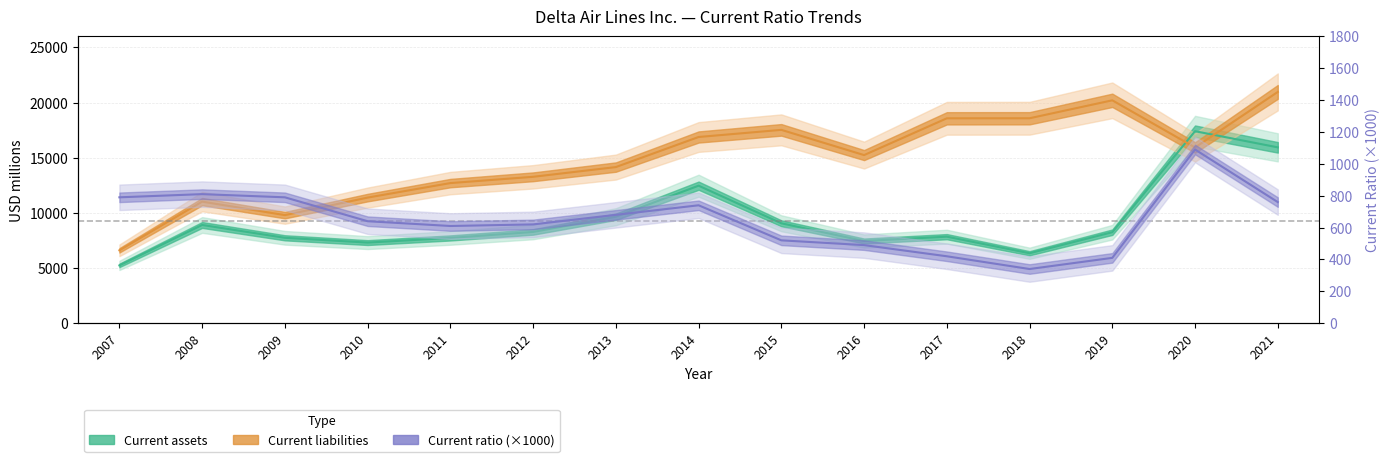

In Current assets, how many points are higher than both neighbors (excluding endpoints)?

4